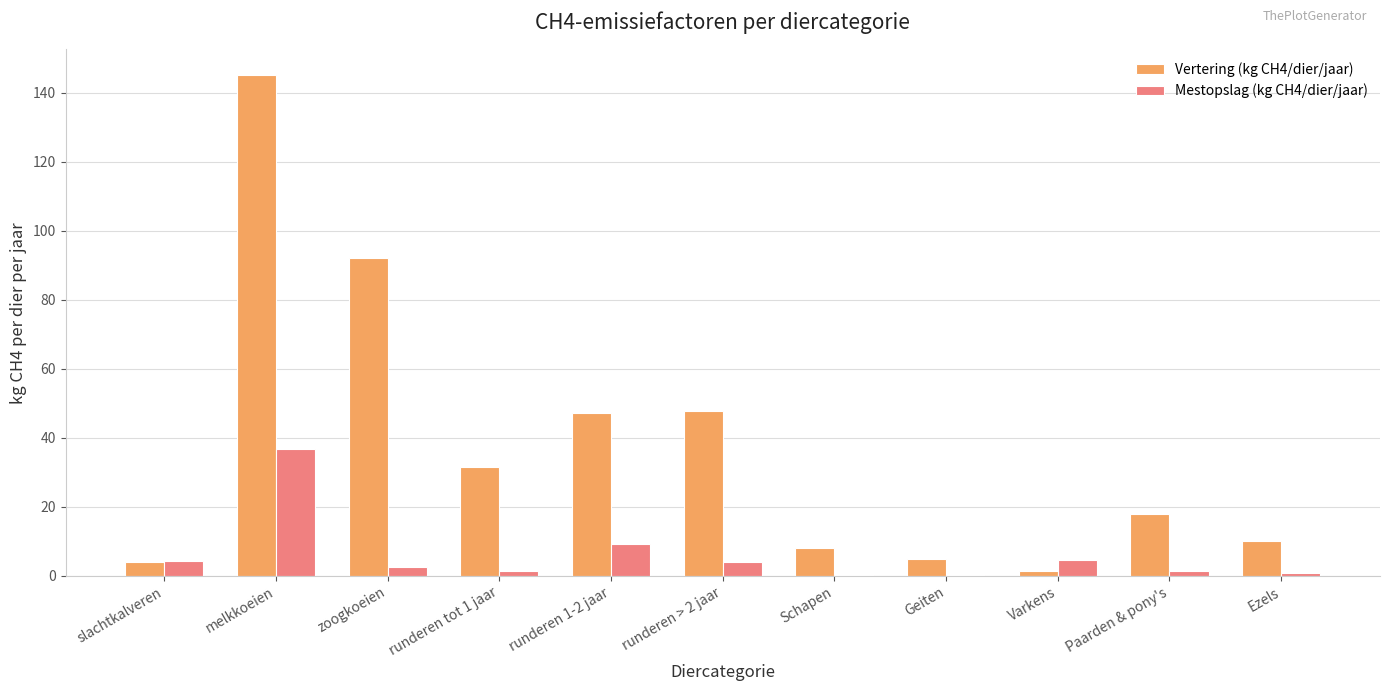

Does the chart contain stacked bars?

No